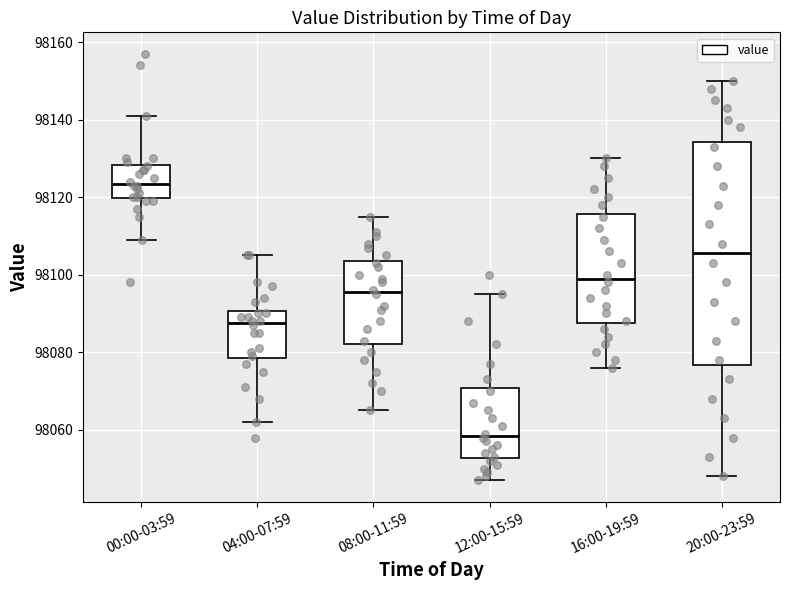

Which box's median line is the highest?

00:00-03:59